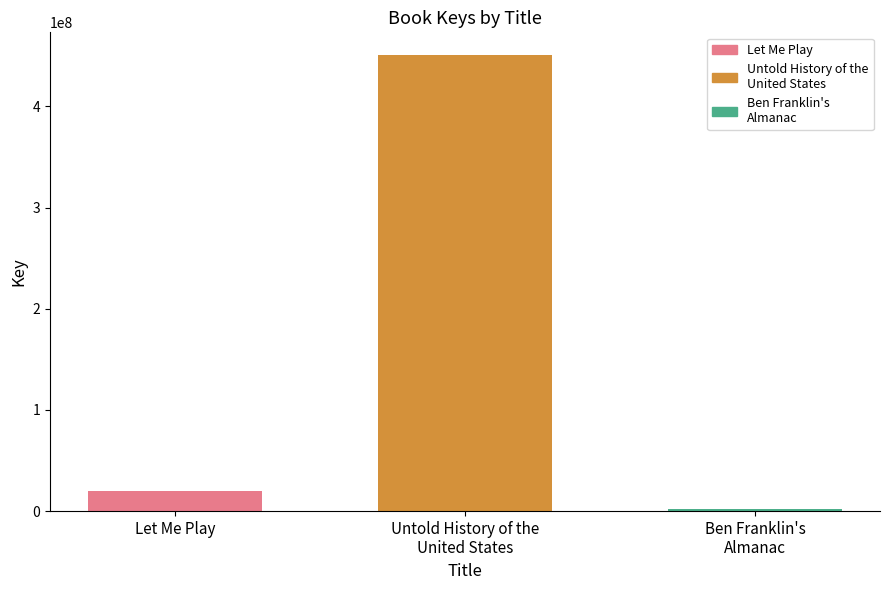

What is the label of the 3rd bar from the left?

Ben Franklin's
Almanac